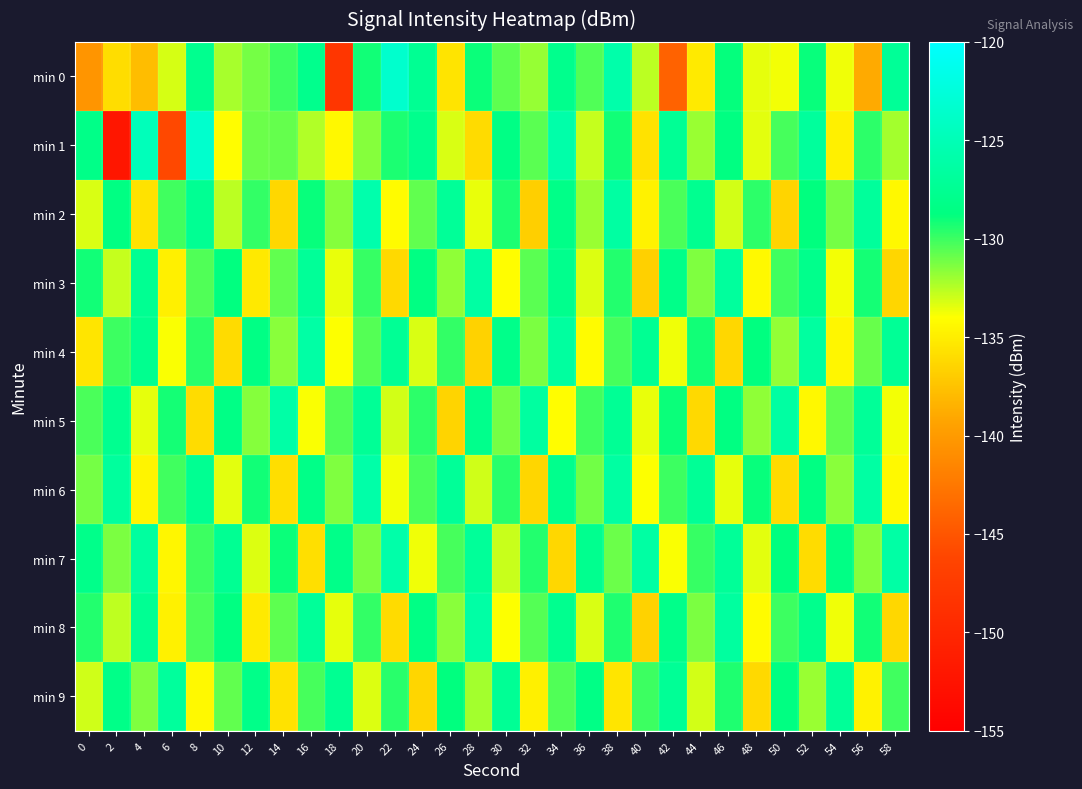

How many categories are shown in the chart?

30